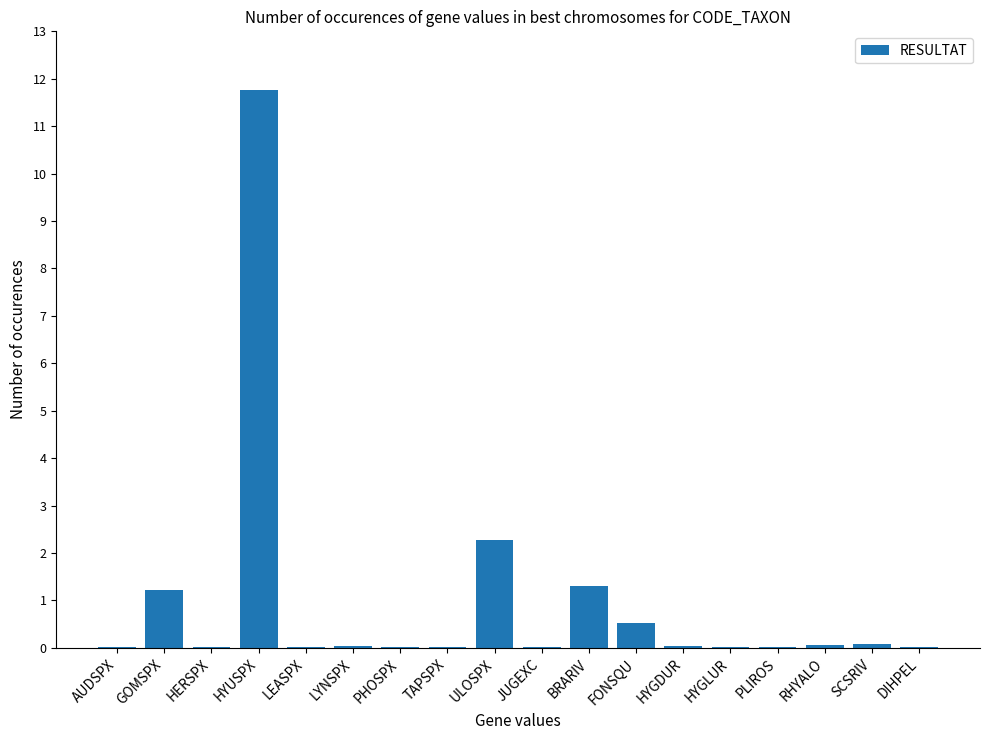

Which has a higher value, FONSQU or HYUSPX?

HYUSPX